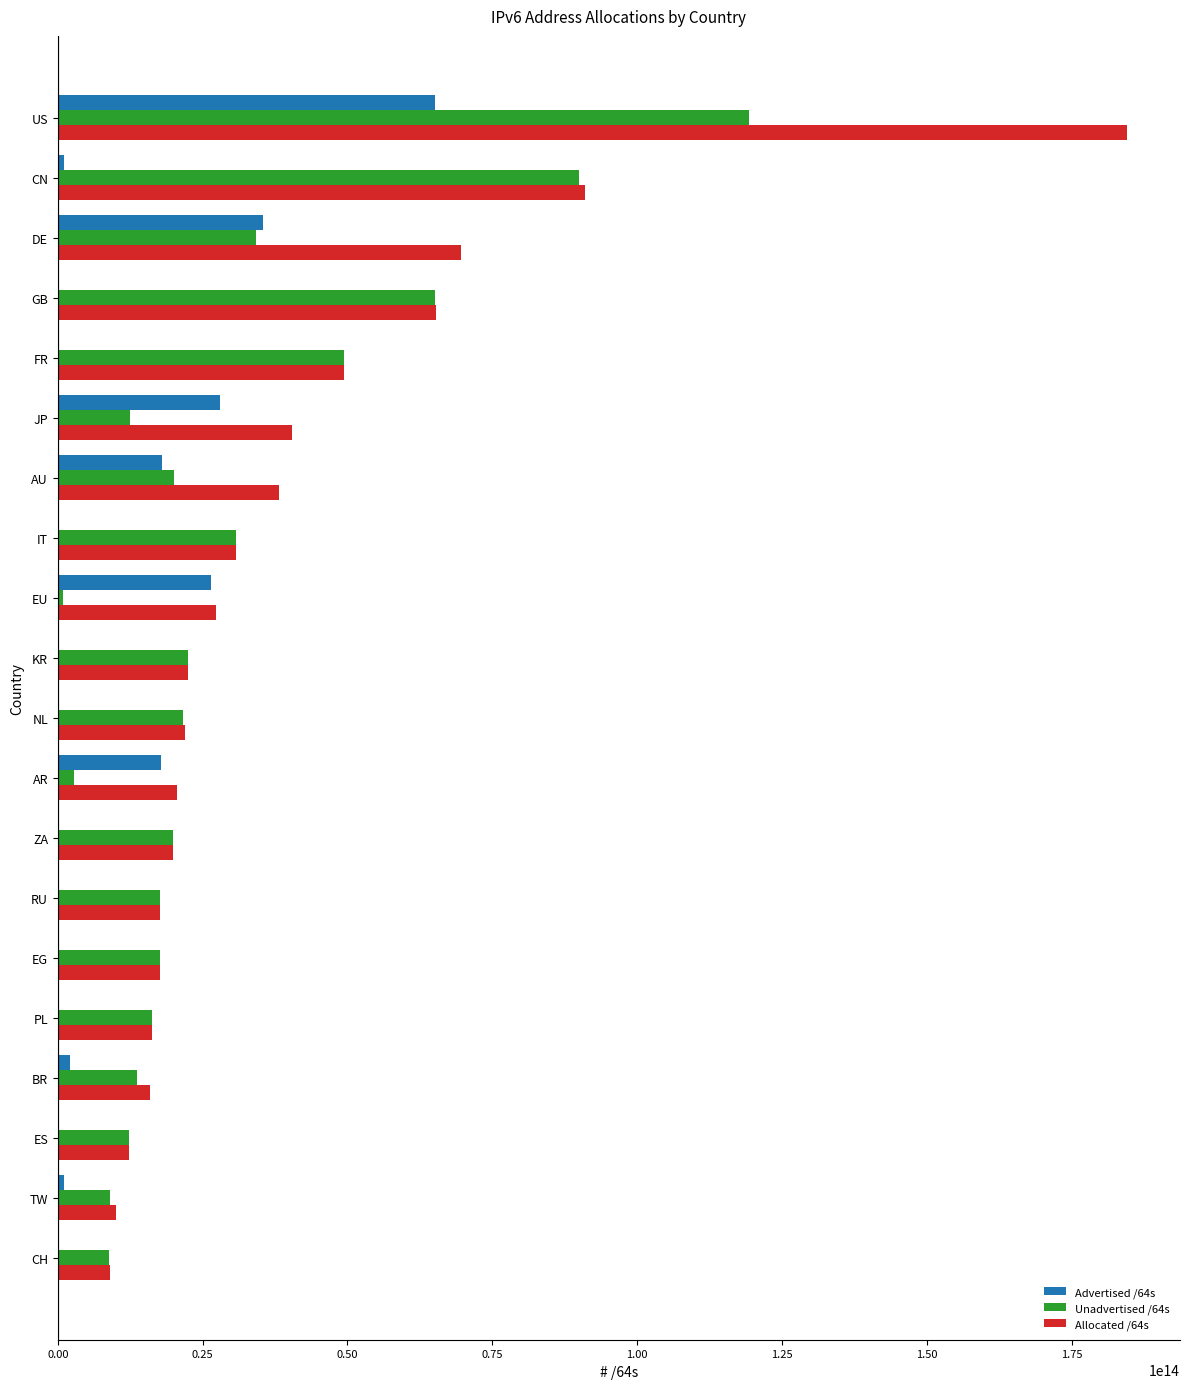

Is the value of Unadvertised /64s at CN greater than the value of Allocated /64s at US?

No